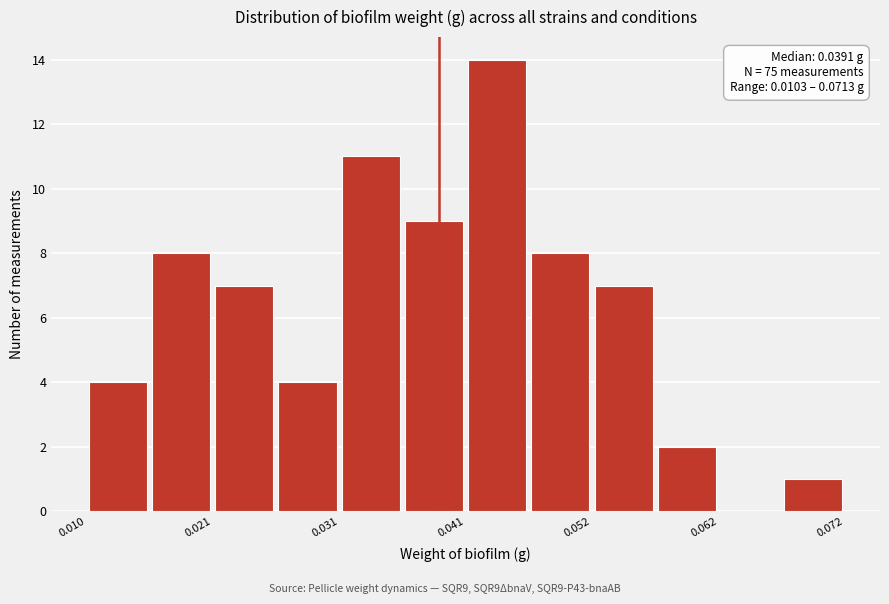

Around what value on the x-axis is the tallest bar? Give the approximate position of its centre, as read against the axis.

0.044